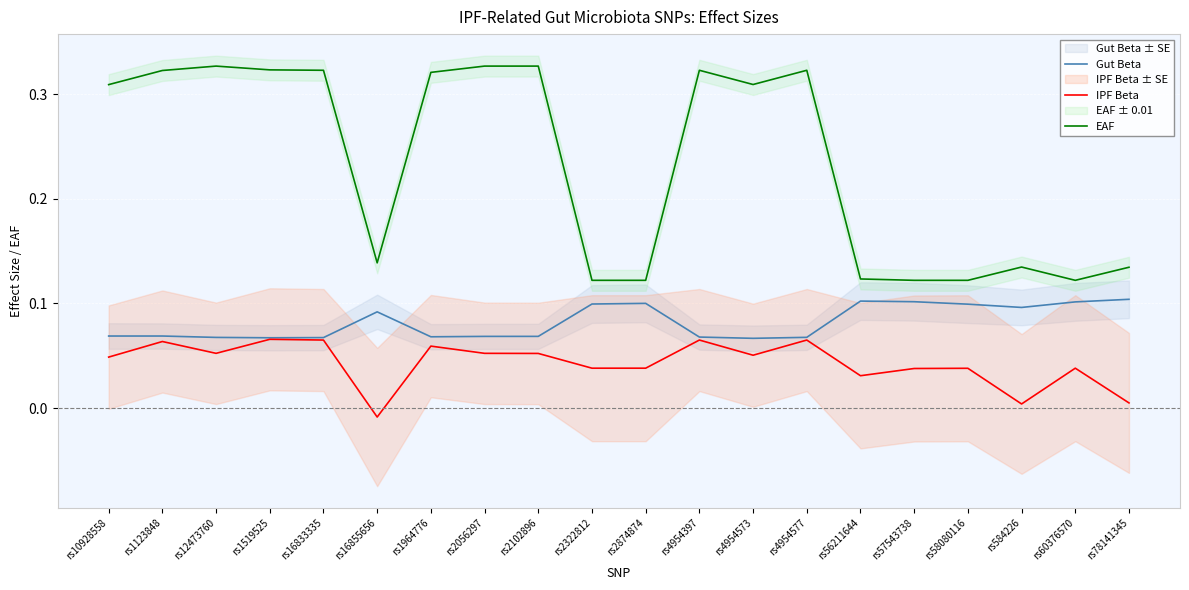

What is the label of the 4th point from the right?

rs58080116